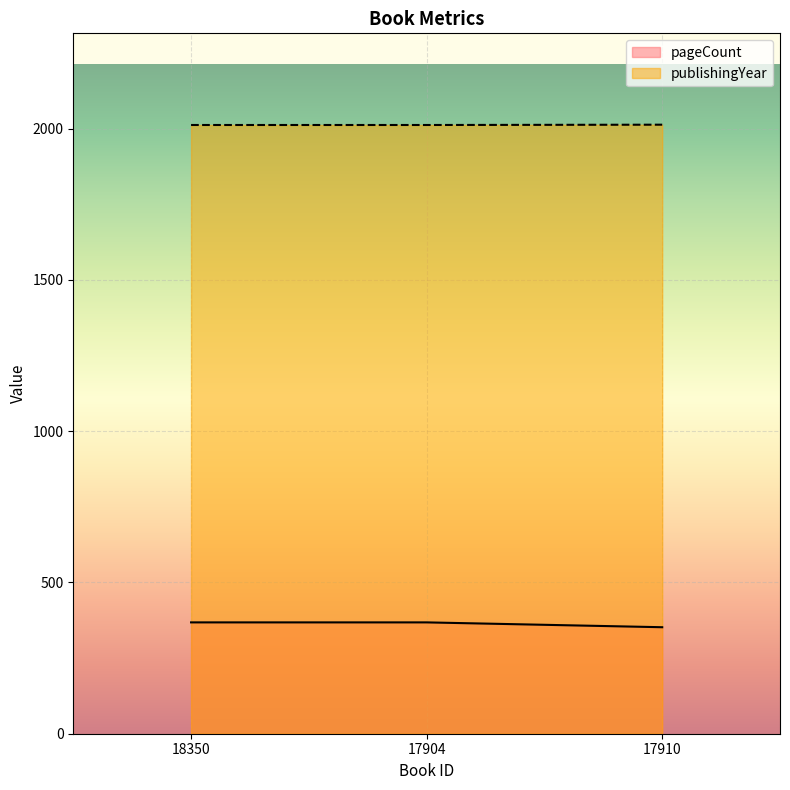

The publishingYear series shows 2959 at 17904. True or false?

False